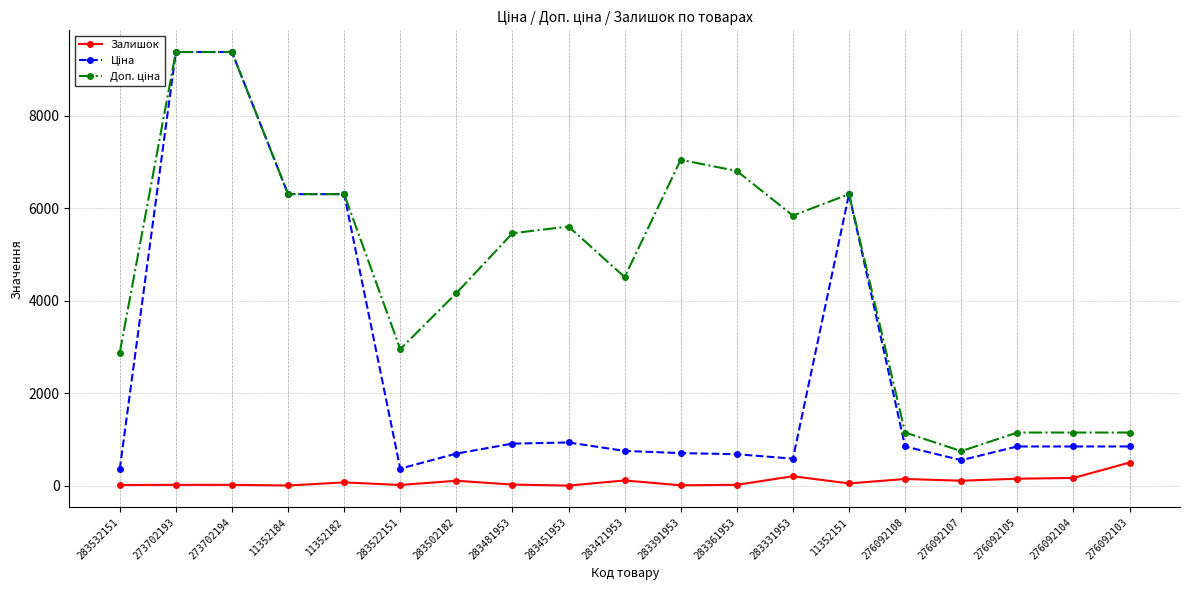

What is the difference between the highest and lowest values at 276092104?

982.7